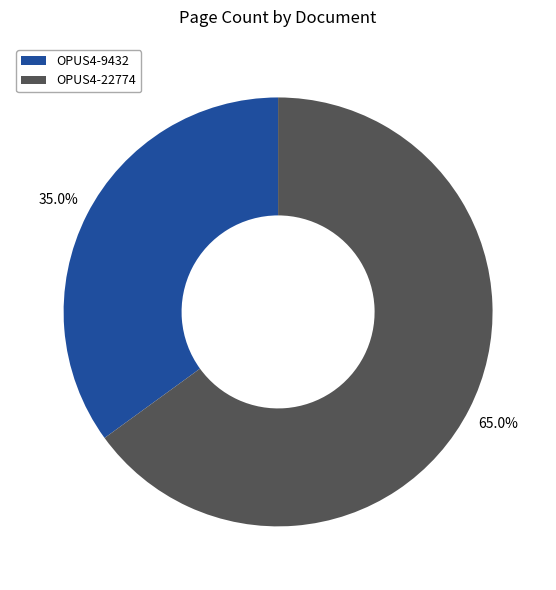

How many slices are in this pie chart?

2